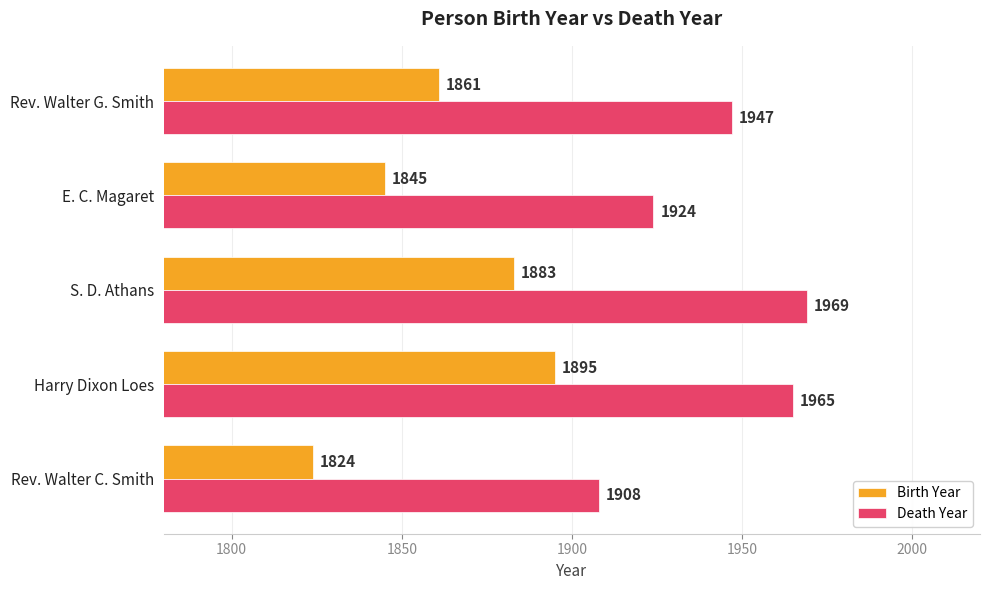

What is the difference between the maximum and minimum values in the Birth Year series?

71